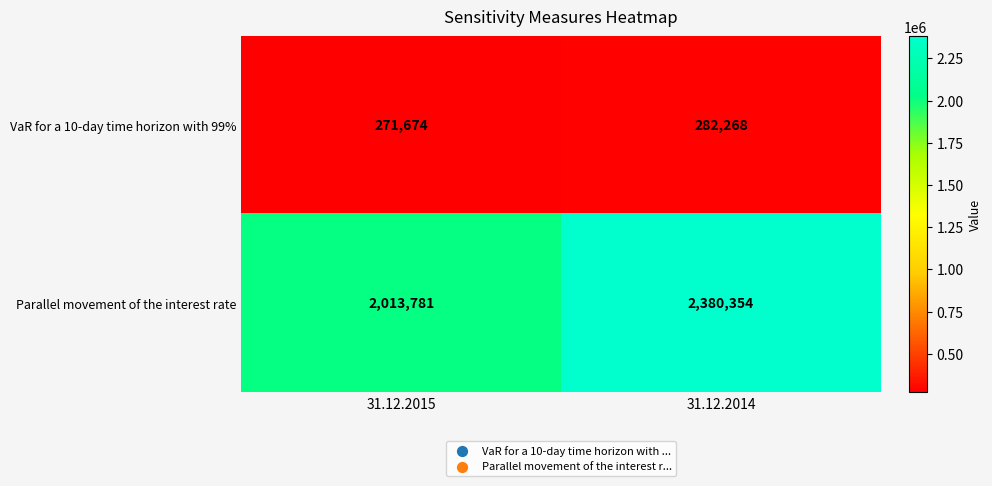

Count the number of data series in this chart.

2